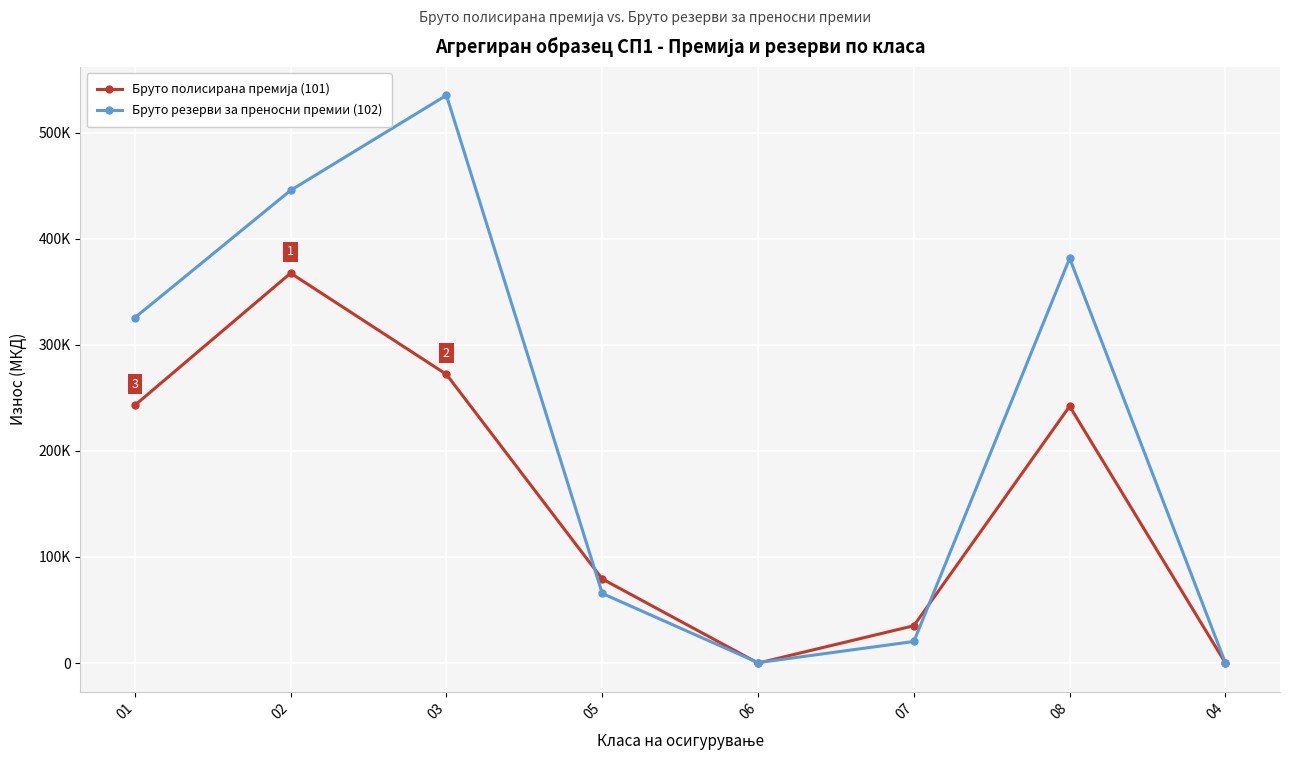

Rank the categories by Бруто полисирана премија (101) value from highest to lowest.

02, 03, 01, 08, 05, 07, 06, 04